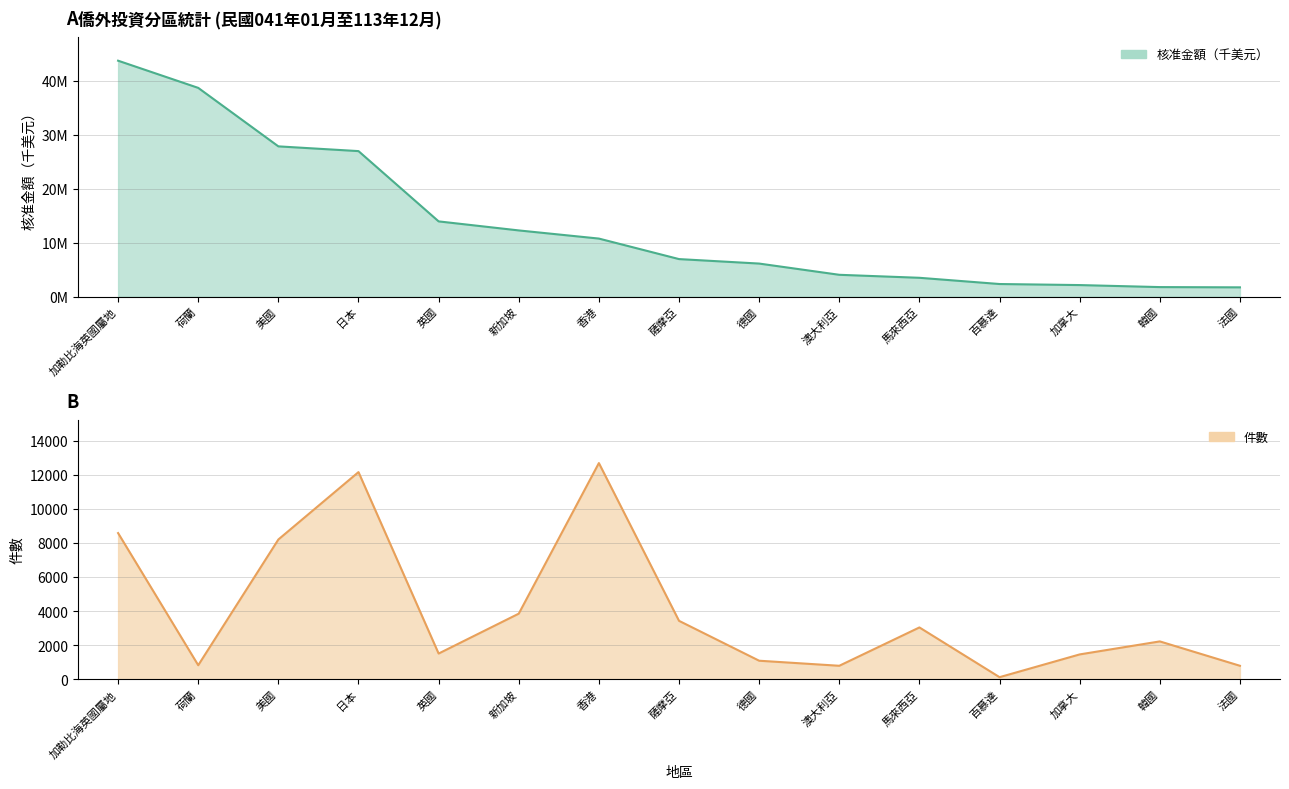

Where does the 件數 series first go above 2226?

加勒比海英國屬地